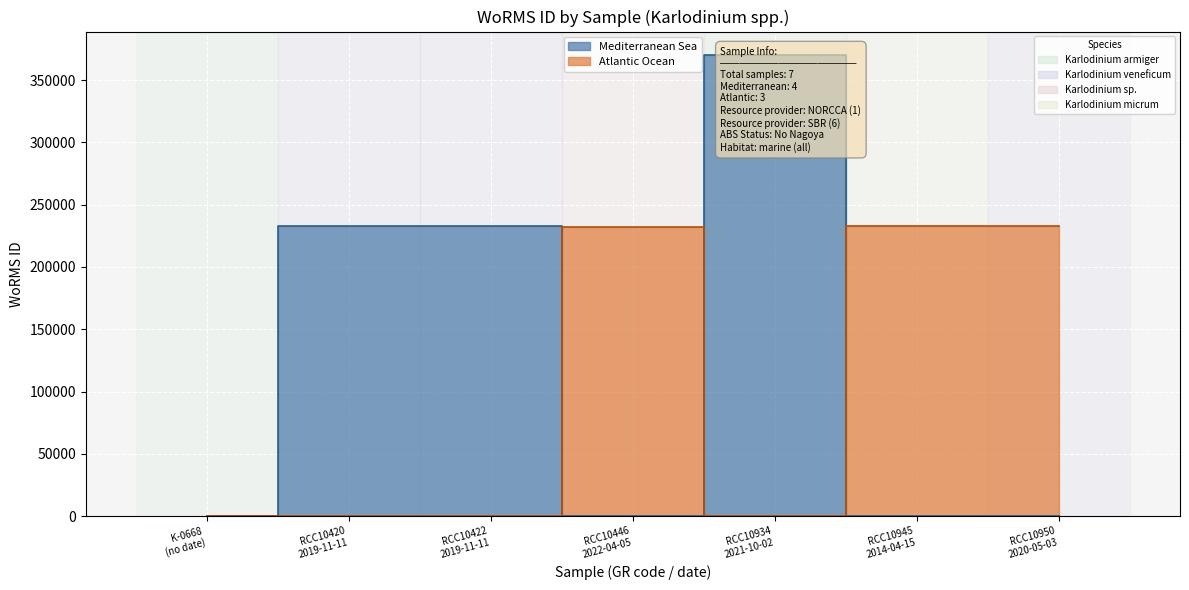

What is the label of the 4th point from the left?

RCC10446
2022-04-05